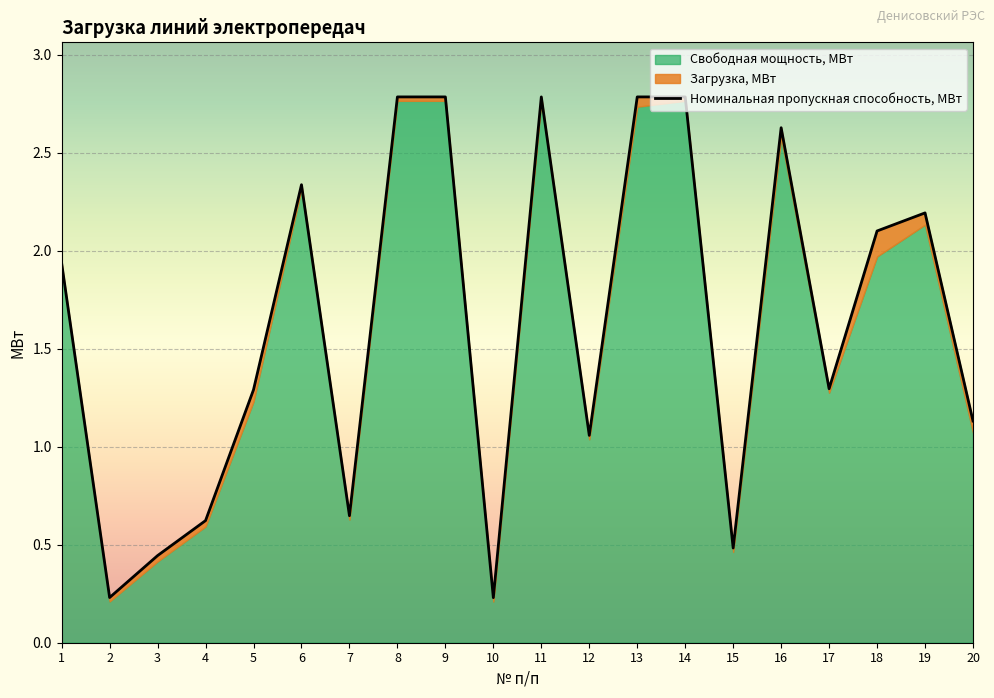

What is the approximate value of Номинальная пропускная способность, МВт at 3?

0.4